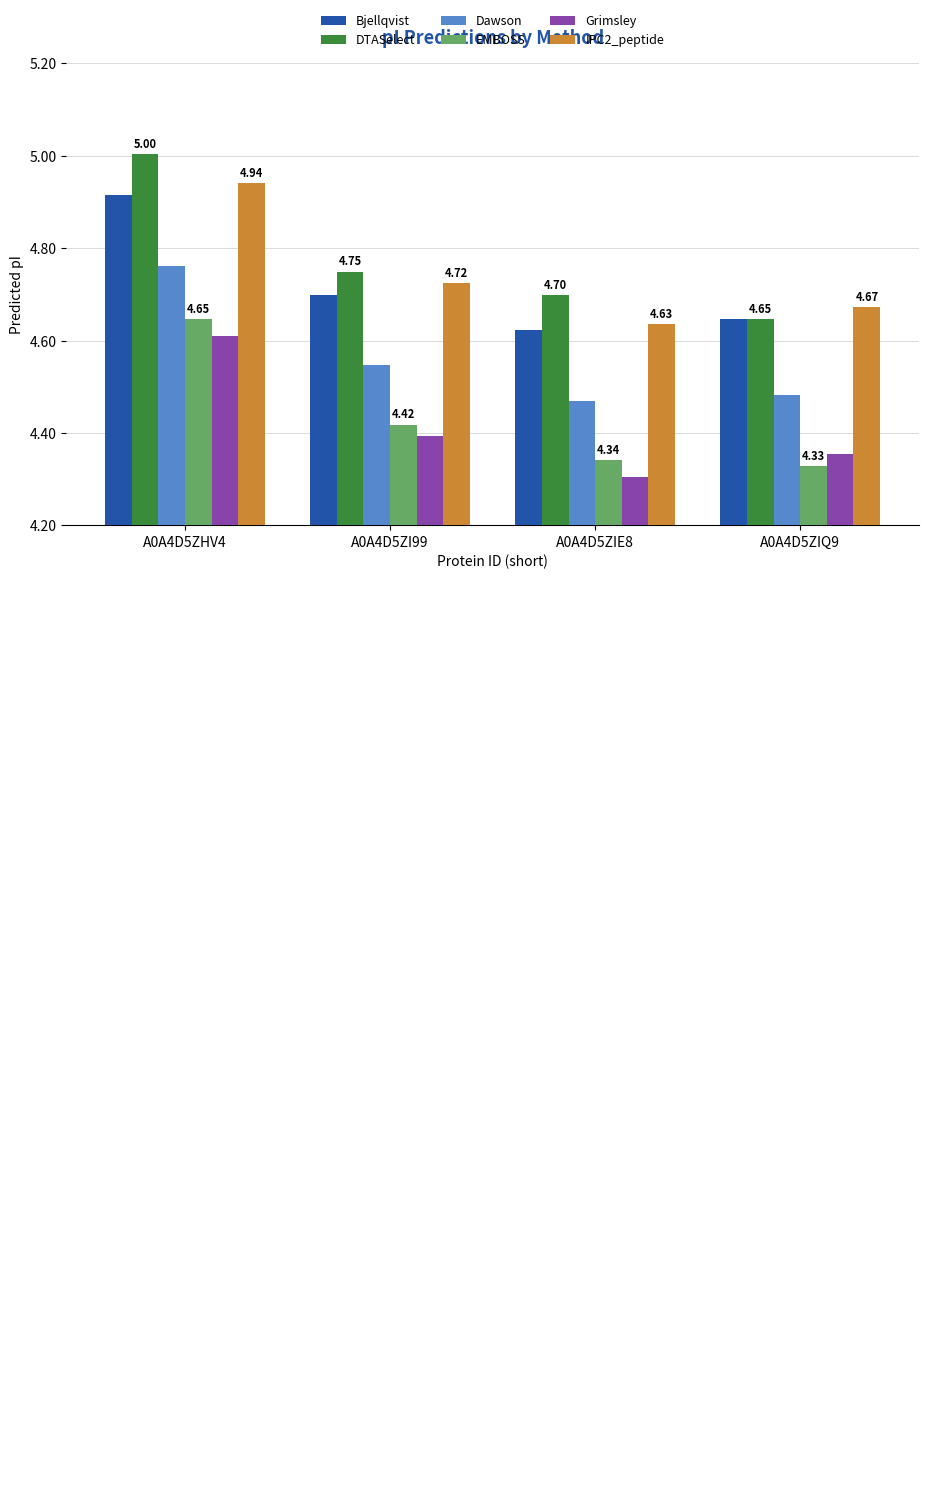

Is the value of IPC2_peptide at A0A4D5ZI99 greater than the value of Dawson at A0A4D5ZI99?

Yes